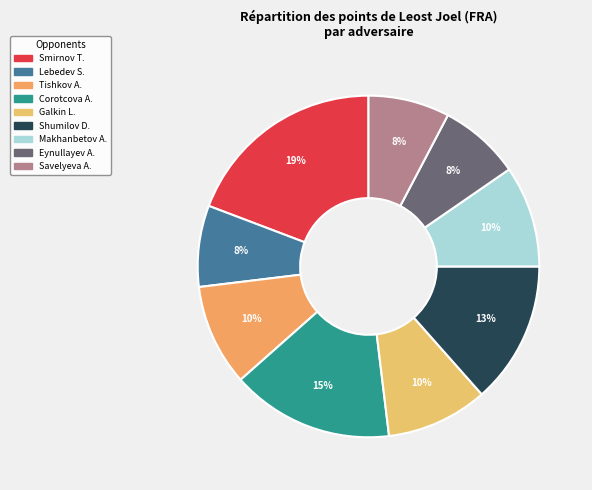

How many slices are in this pie chart?

9